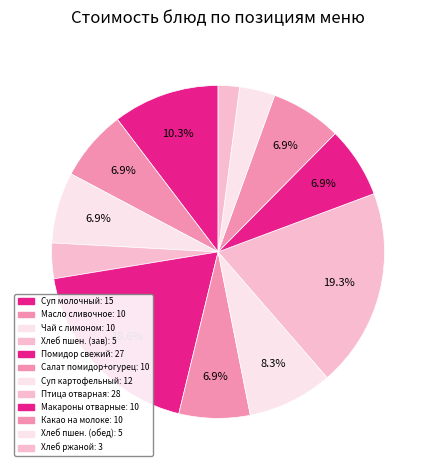

How many segments does this pie chart have?

12